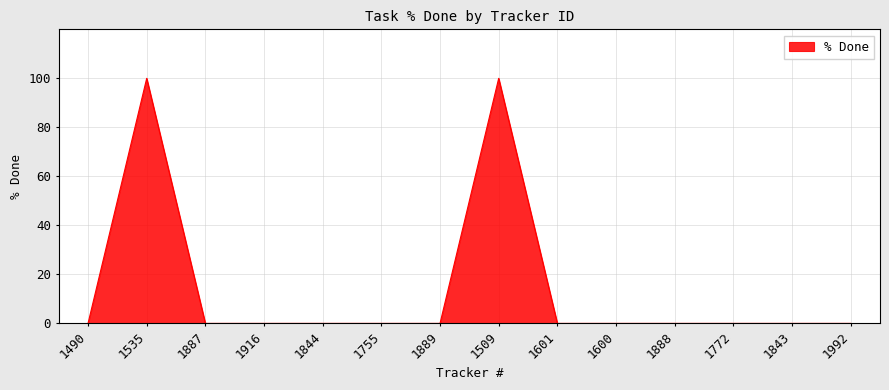

What position from the left is 1772?

12